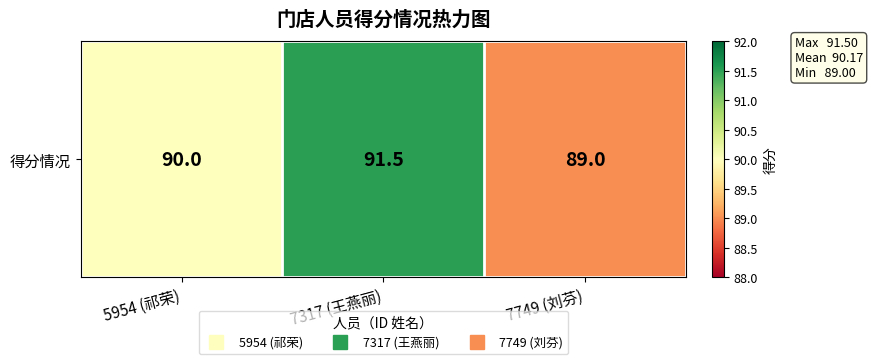

Reading left to right, list all the values displayed in this chart.

90.0	91.5	89.0